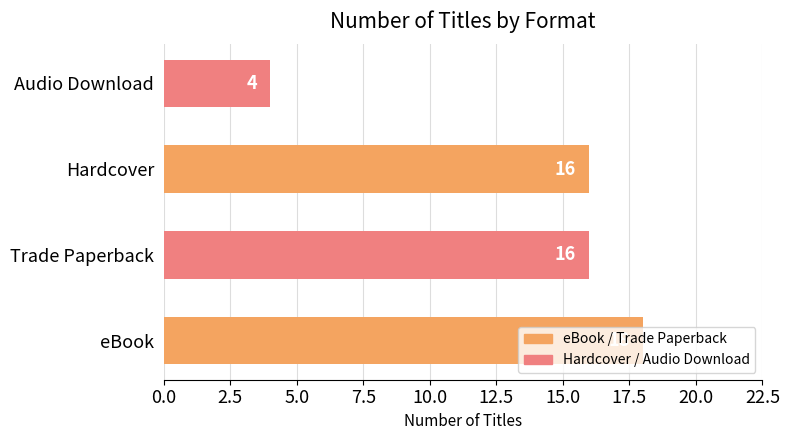

True or false: the data shows 27 at Trade Paperback.

False